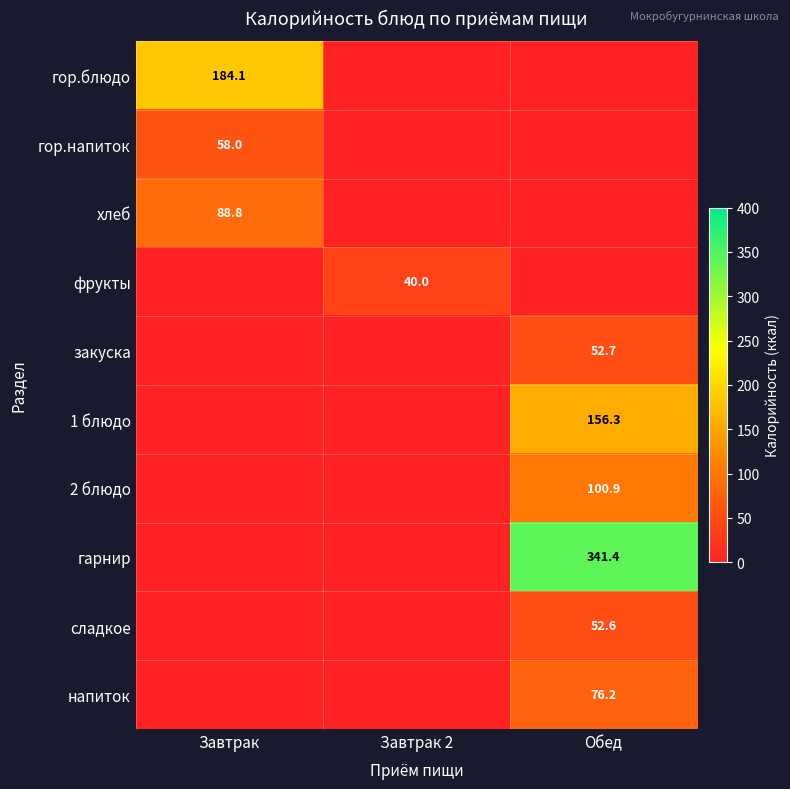

The value of хлеб at Завтрак is 88.8. True or false?

True